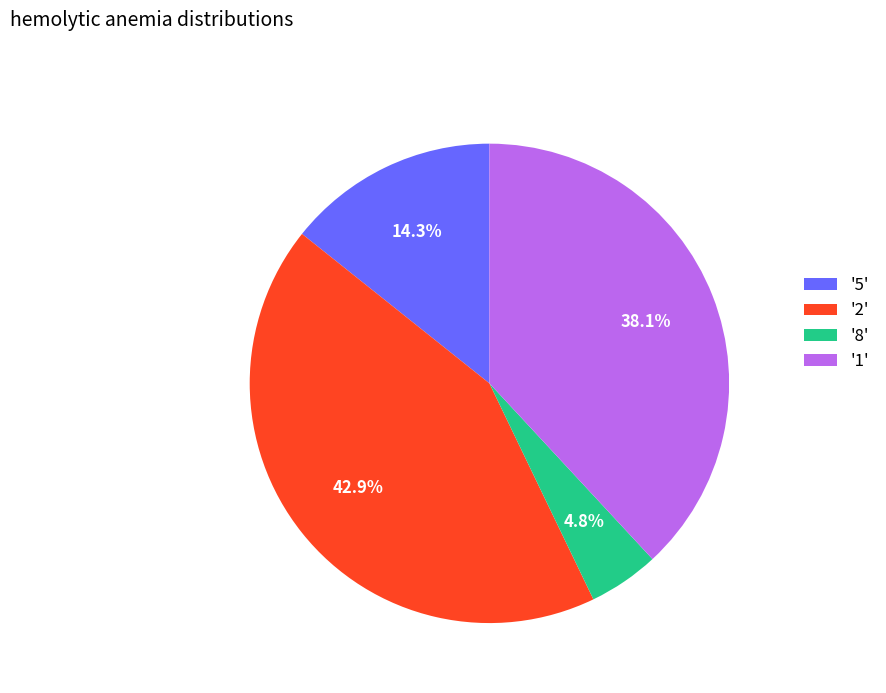

Combined, do '5' and '1' account for over 50%?

Yes